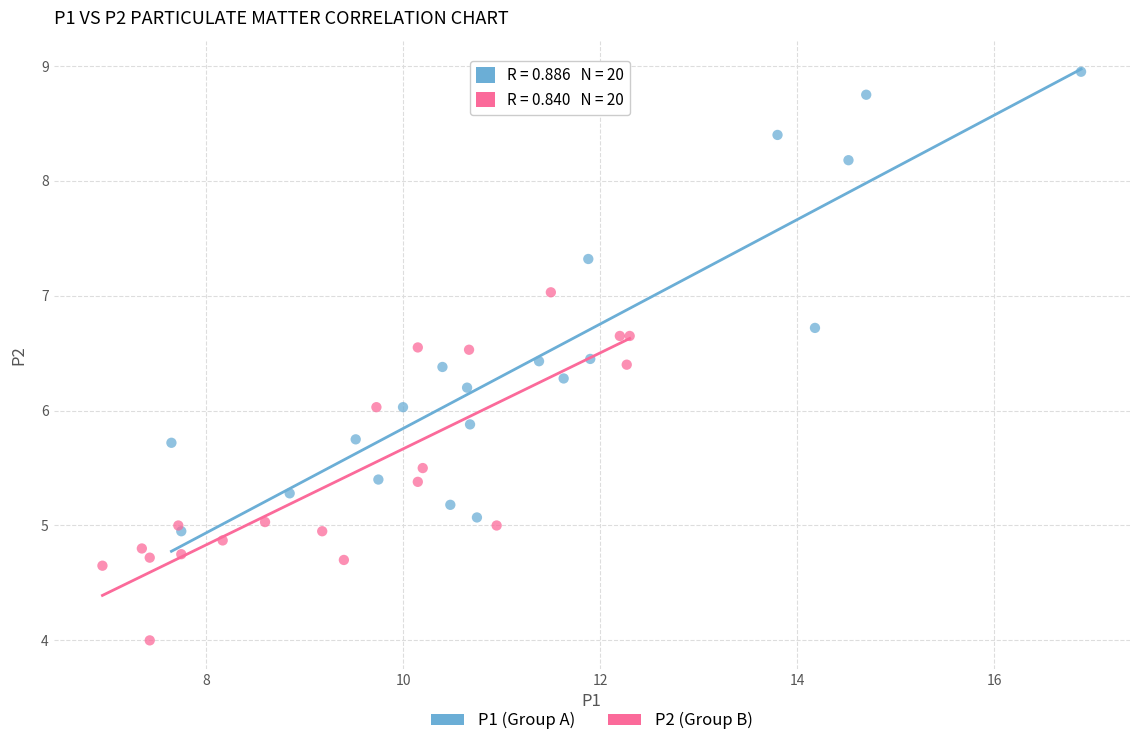

Which series contains the lowest Y value?

P2 (Group B)